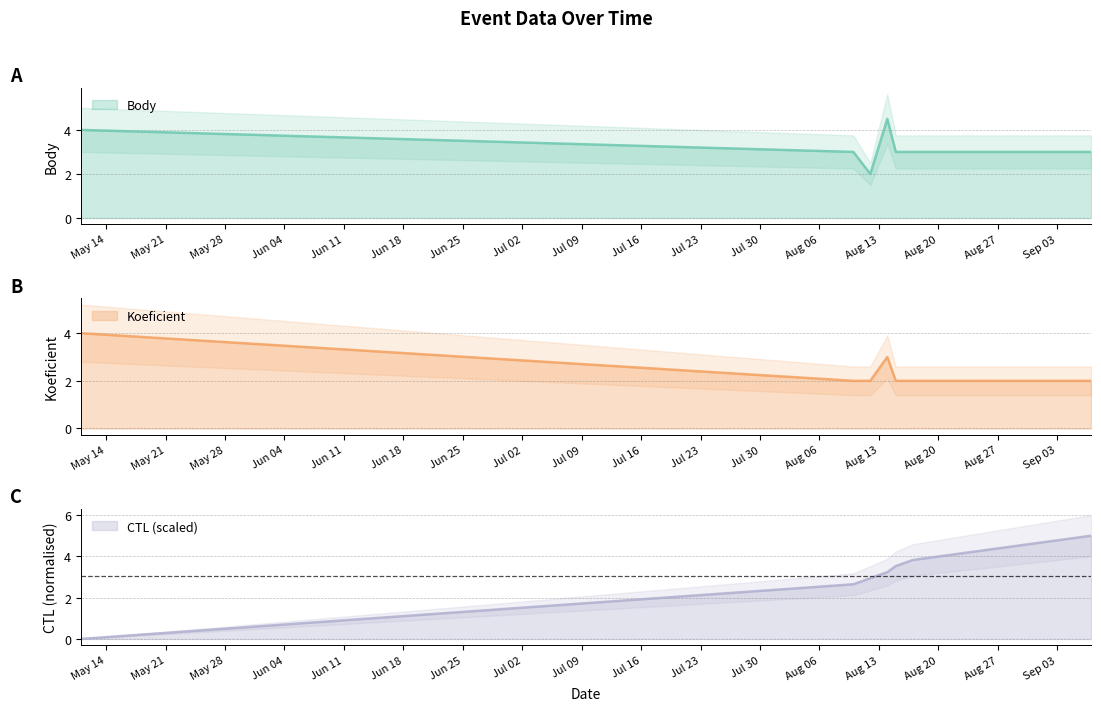

What is the label of the 7th point from the right?

2019-05-11